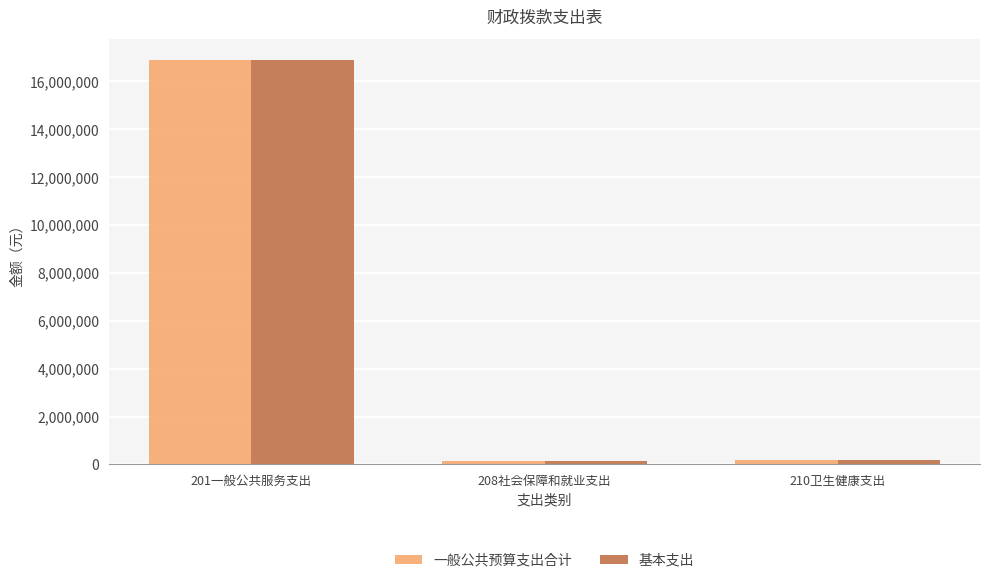

Where does the 基本支出 series first go above 199960?

201一般公共服务支出